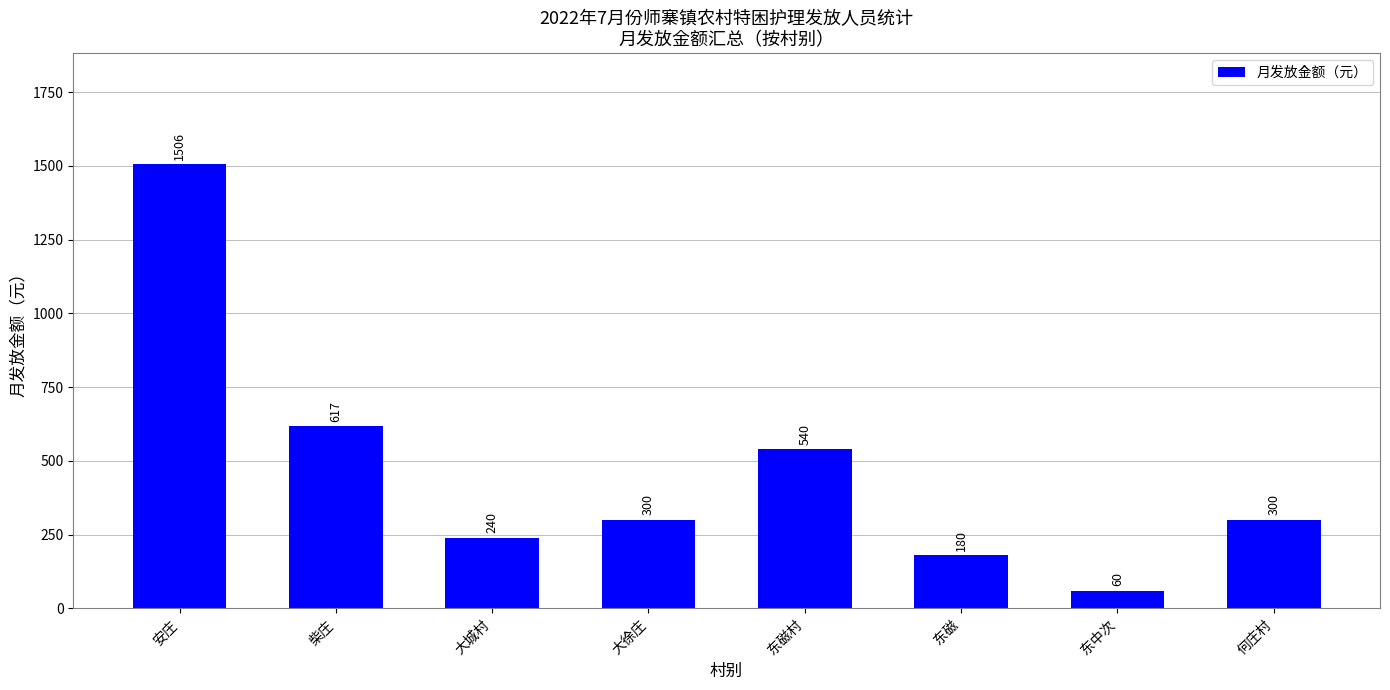

At which category does the chart reach its minimum across all series?

东中次